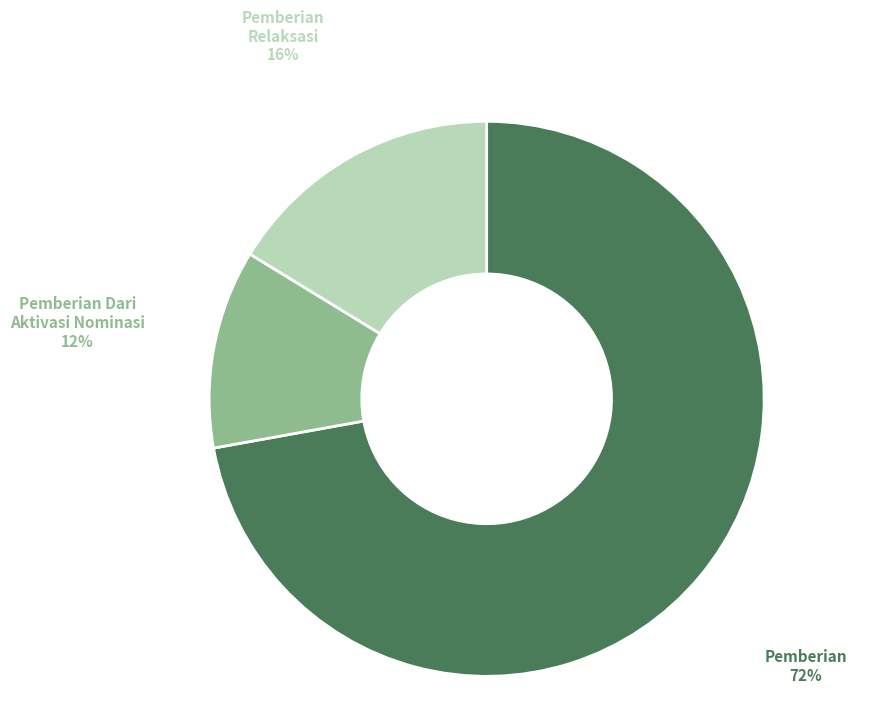

Is there a majority slice in this chart?

Yes